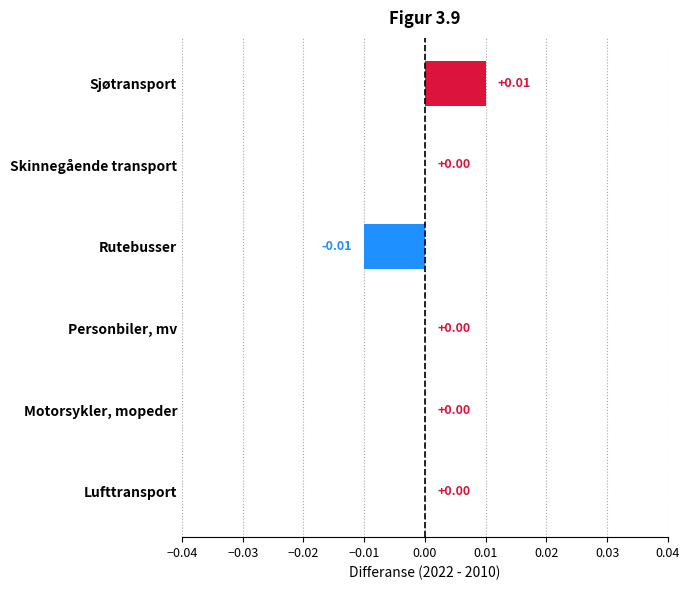

At which category does the chart reach its peak across all series?

Sjøtransport